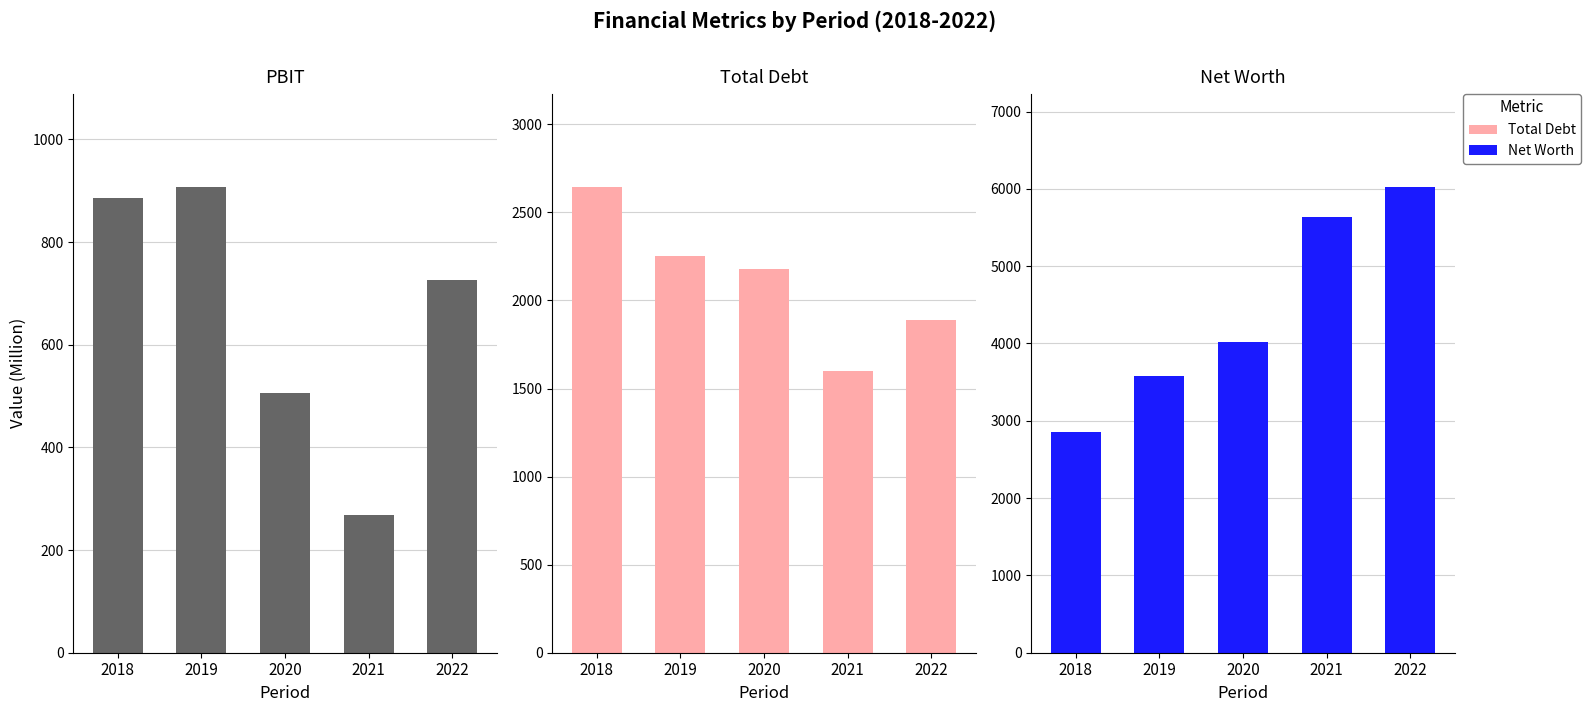

Does the chart contain any negative values?

No